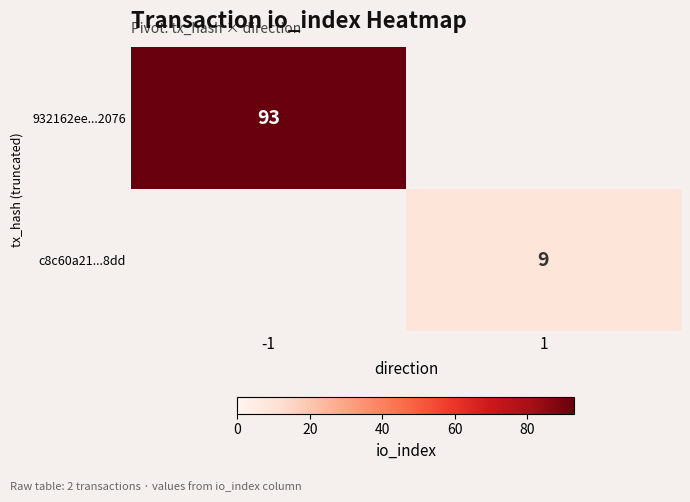

True or false: c8c60a21...8dd has a value of 2 at 1.

False